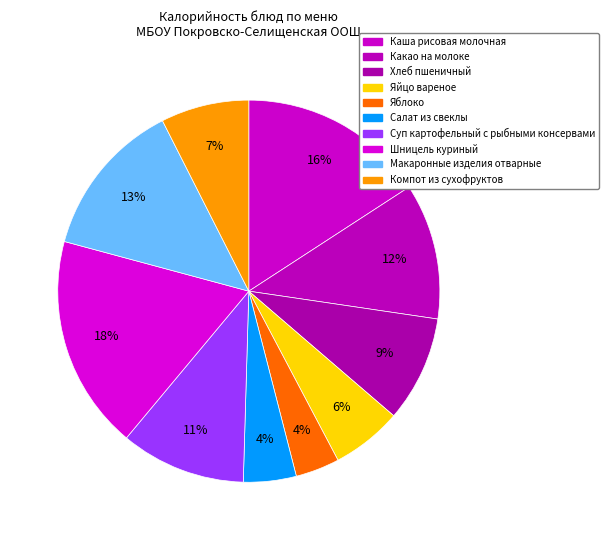

How many segments does this pie chart have?

10